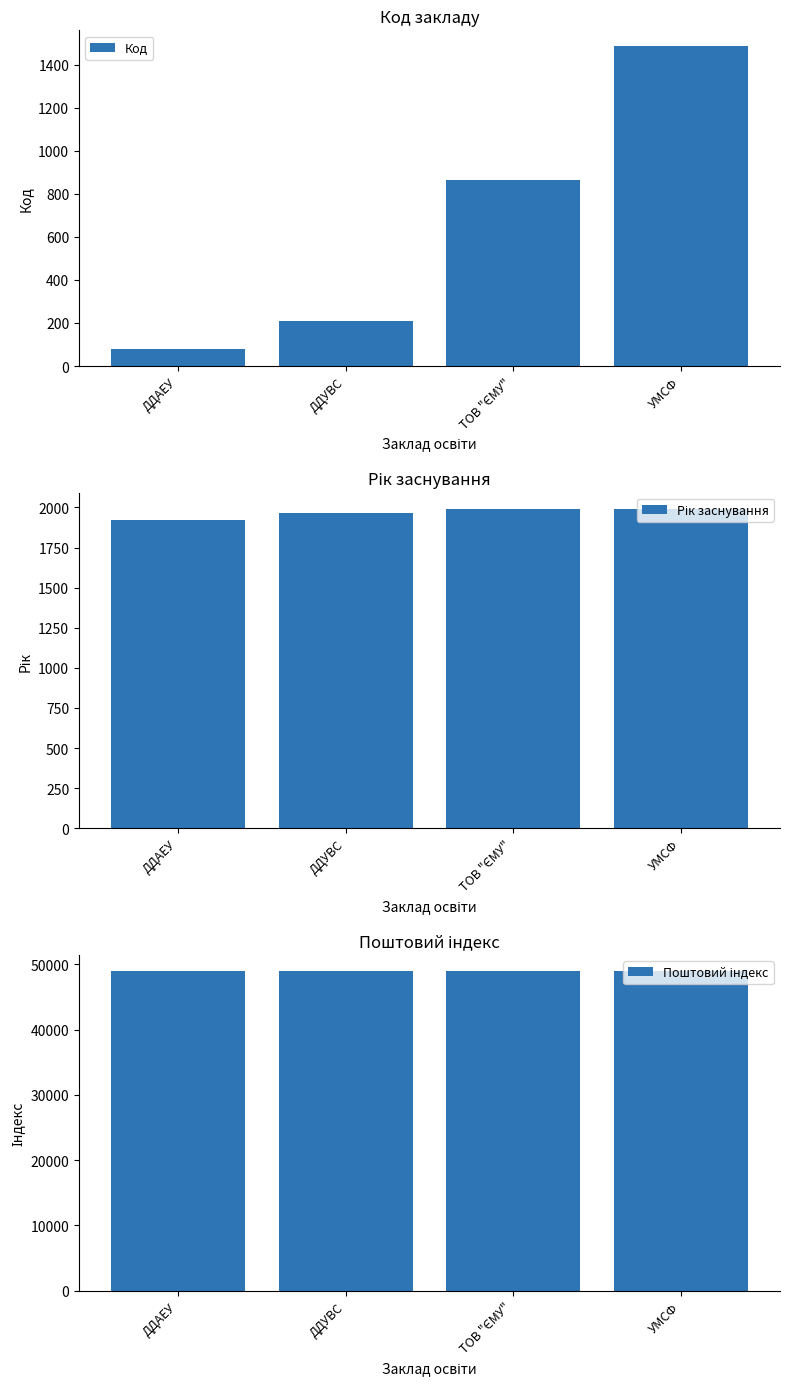

True or false: Код has a value of 864 at ТОВ "ЄМУ".

True